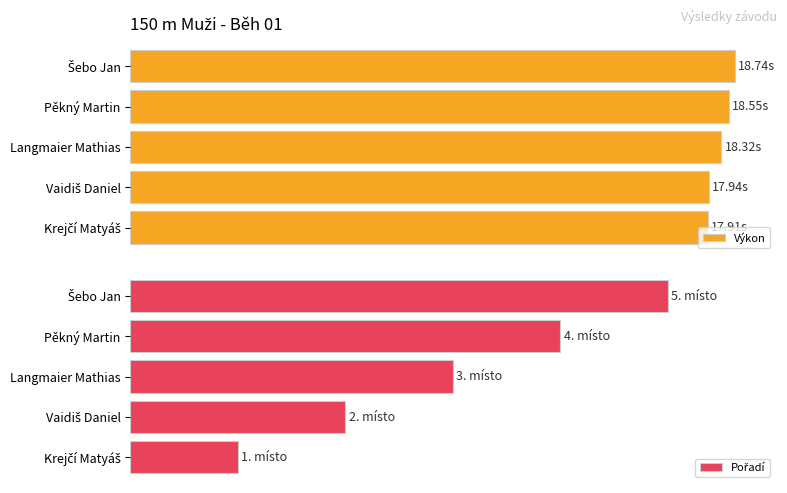

List the series in order of their overall mean, lowest first.

Pořadí, Výkon